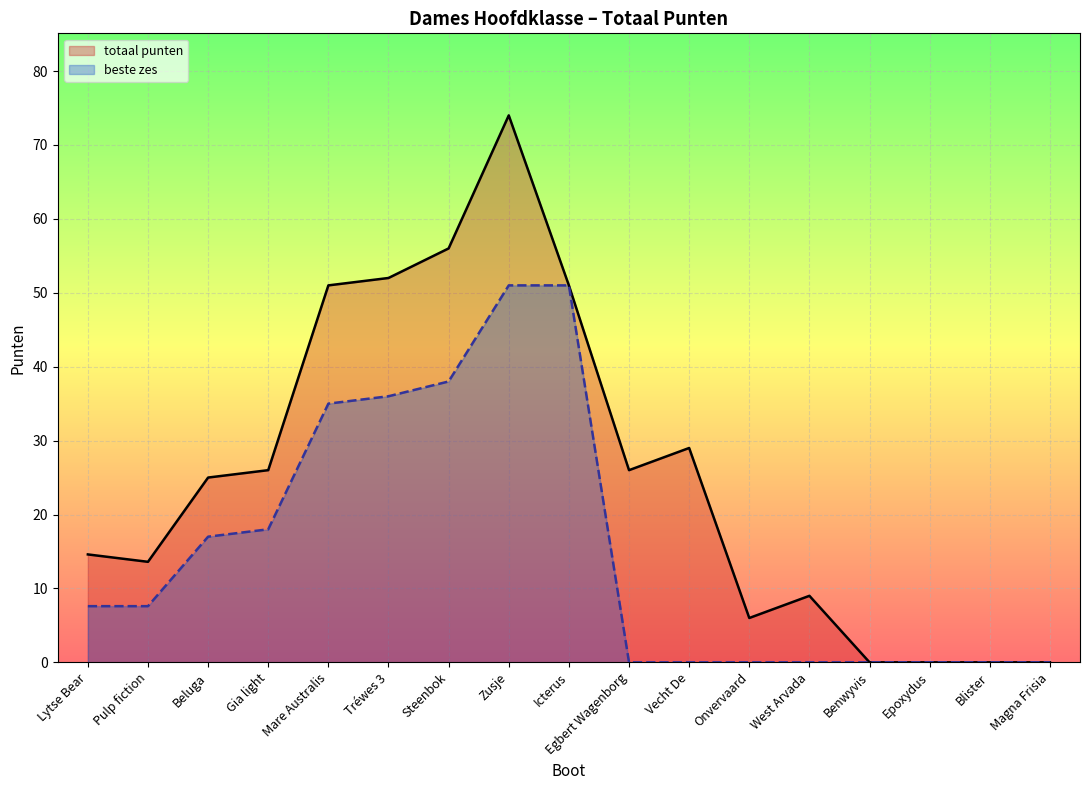

How many lines are shown in the chart?

2